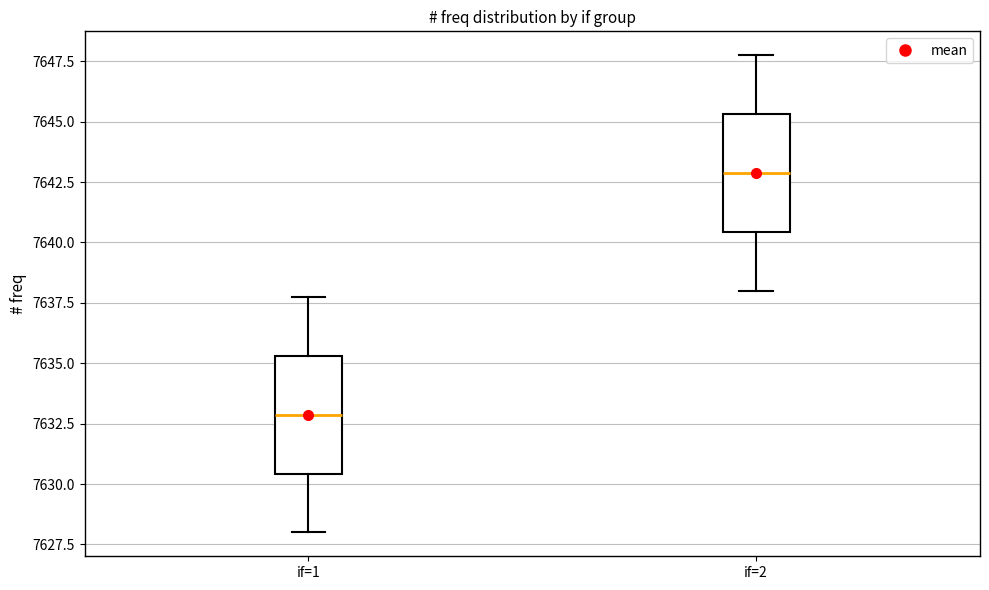

Reading left to right, read every box against the y-axis: the position of its median line, the range the box covers, and the ends of its whiskers. The values are not printed on the chart, so give them approximately, as read against the axis.

if=1: median 7633.0, box 7630.5 to 7635.5, whiskers 7628.0 to 7638.0
if=2: median 7643.0, box 7640.5 to 7645.5, whiskers 7638.0 to 7648.0